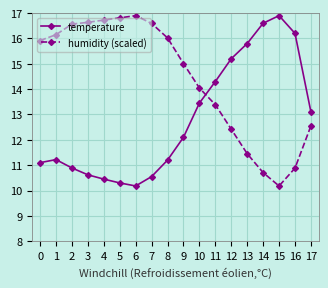

What is the value of the temperature point at the 6th from the left?

10.3